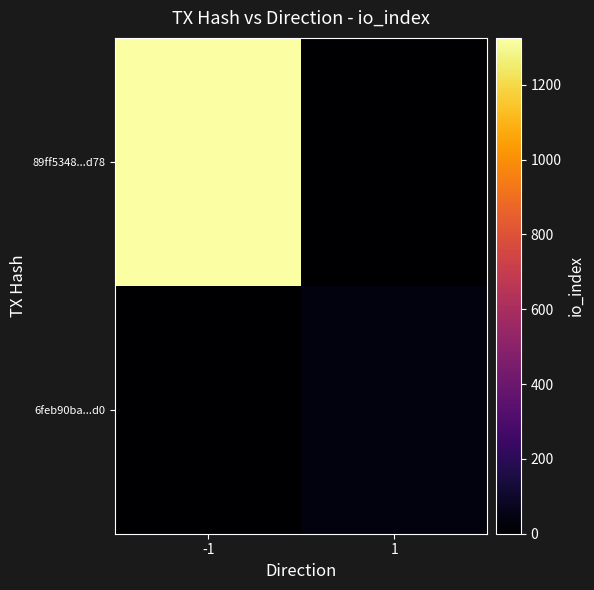

Rank the series by their average value, from lowest to highest.

6feb90ba...d0, 89ff5348...d78